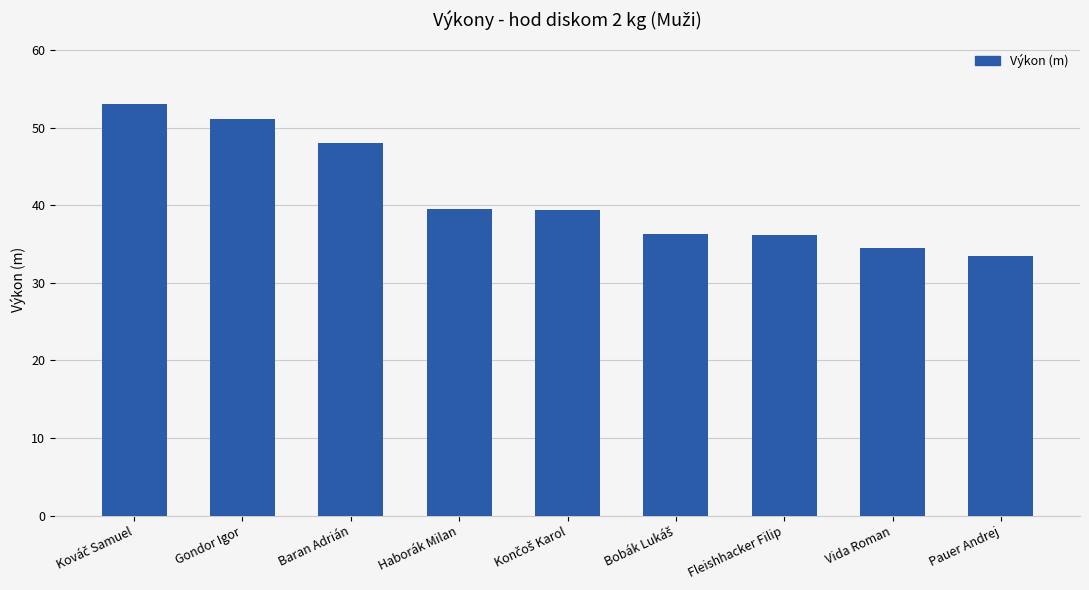

Is it true that the value at Haborák Milan is 39.6?

True